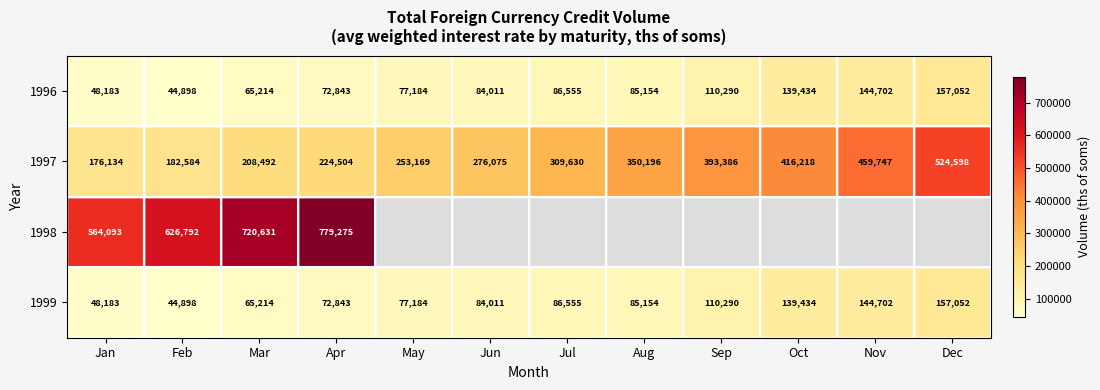

How many distinct data groups are displayed?

4